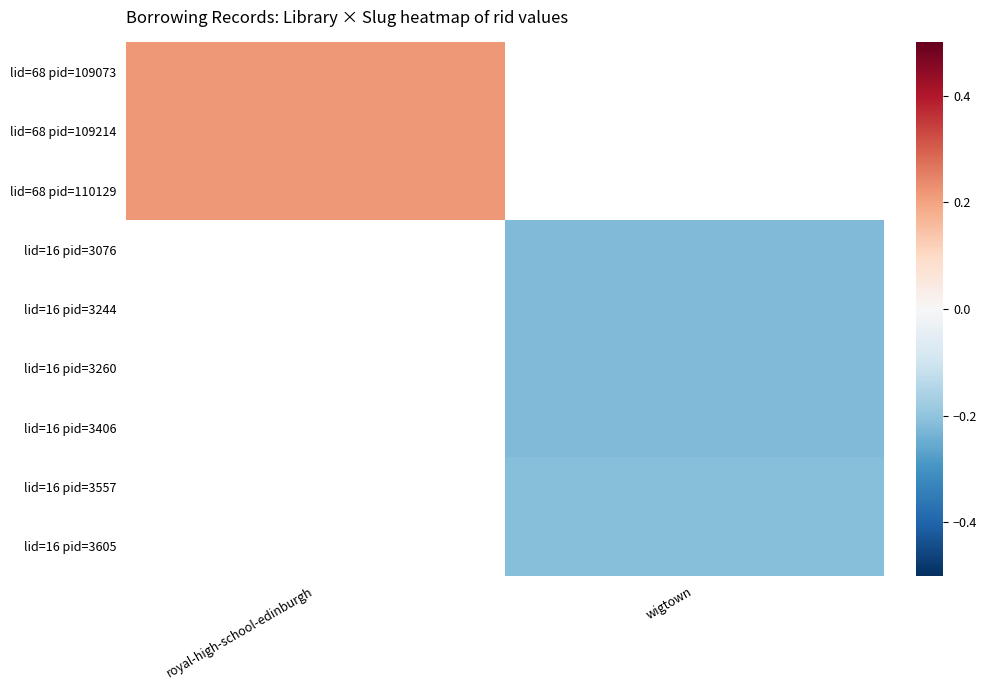

Is the value of lid=68 pid=110129 at royal-high-school-edinburgh greater than the value of lid=16 pid=3260 at wigtown?

Yes